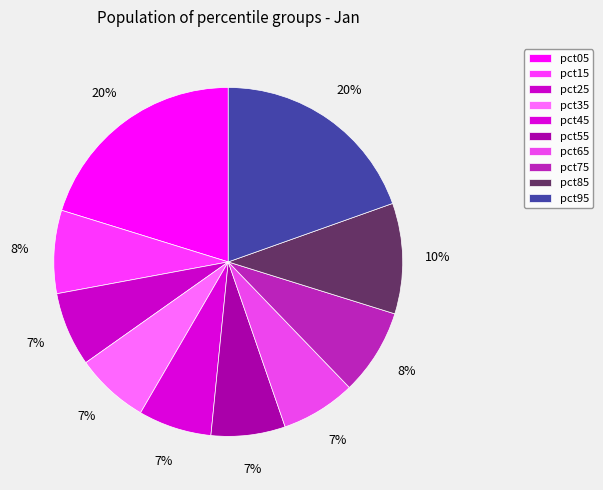

To the nearest percent, what portion does pct45 represent?

7%